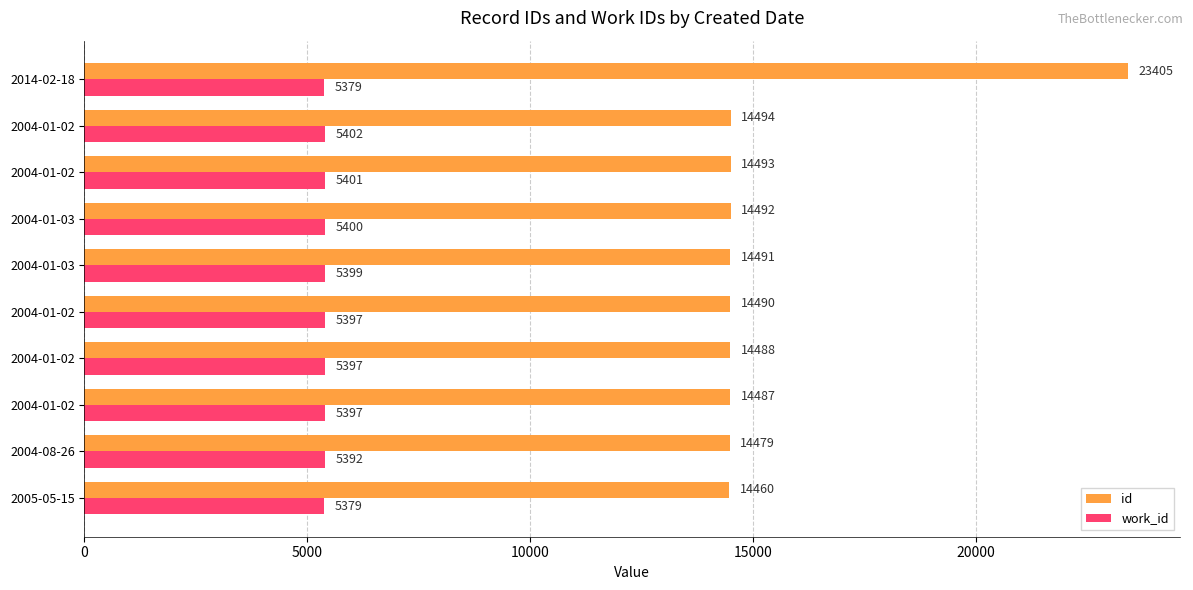

Count the number of categories in the chart.

10